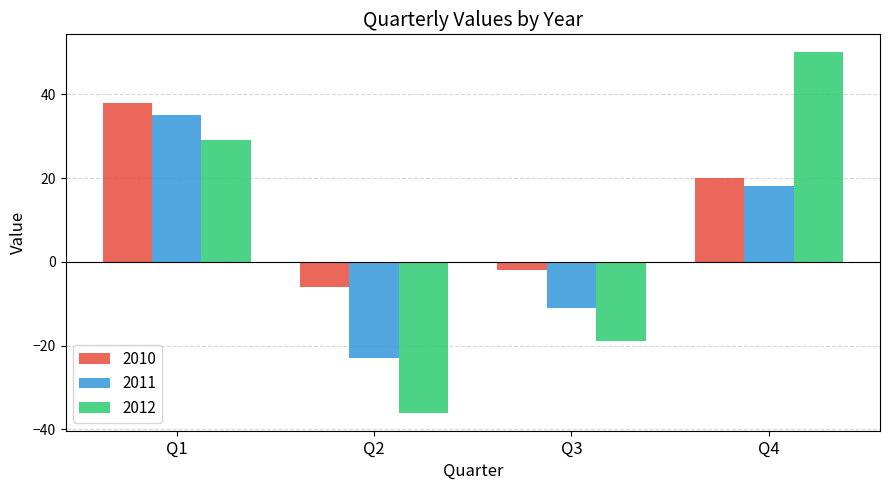

How many values in the 2010 series are below 20?

2